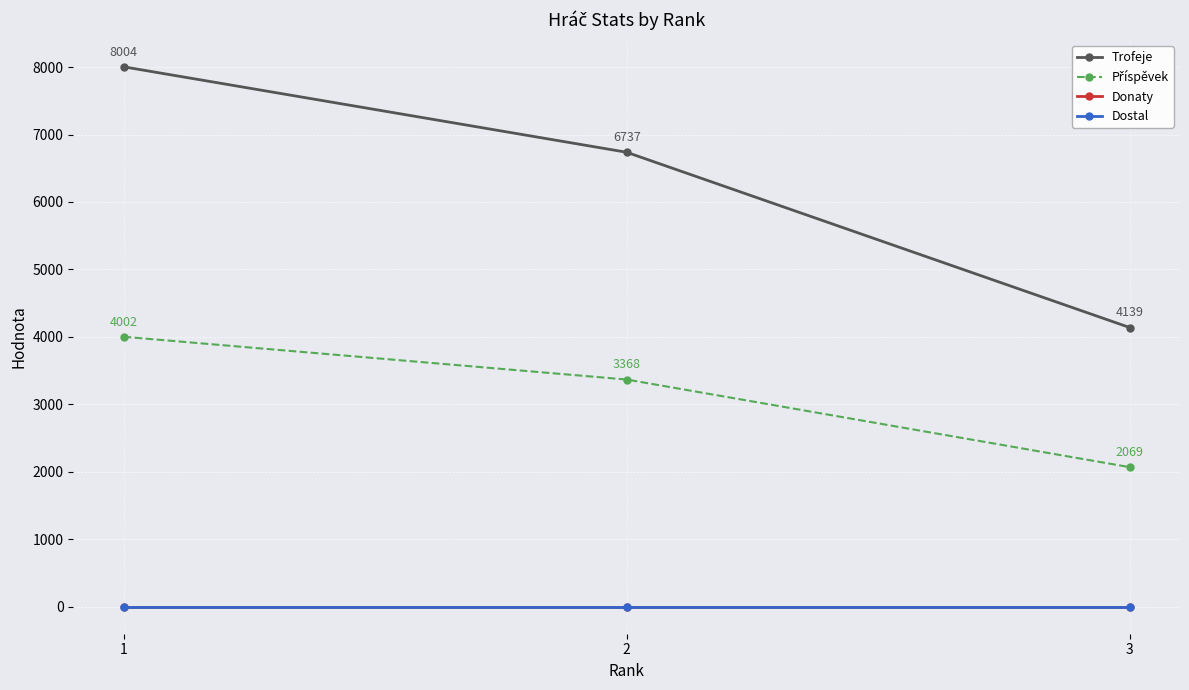

How many lines are shown in the chart?

4